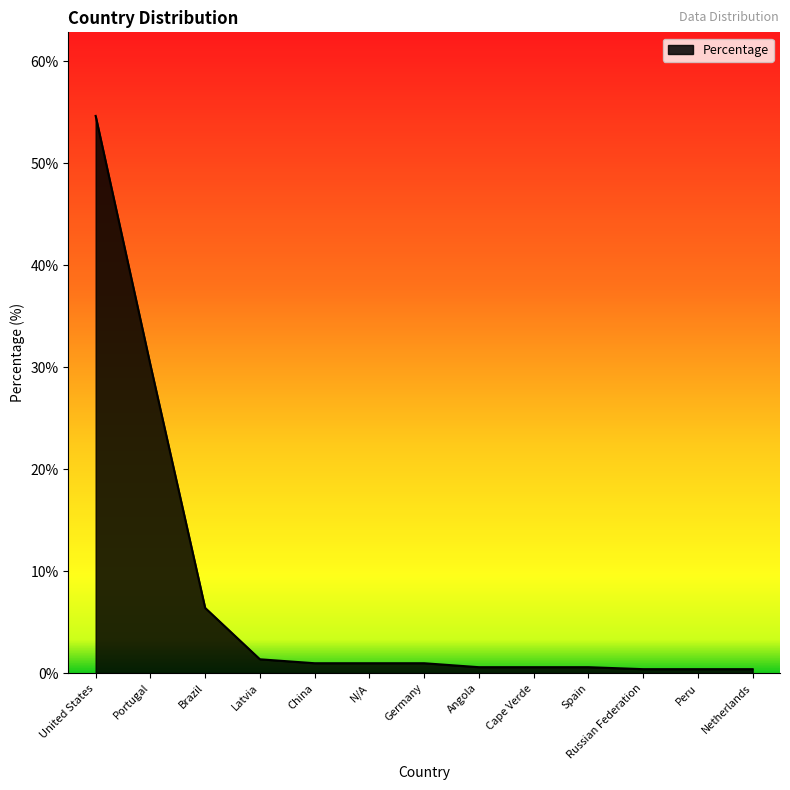

What is the difference between the maximum and minimum values?

54.3